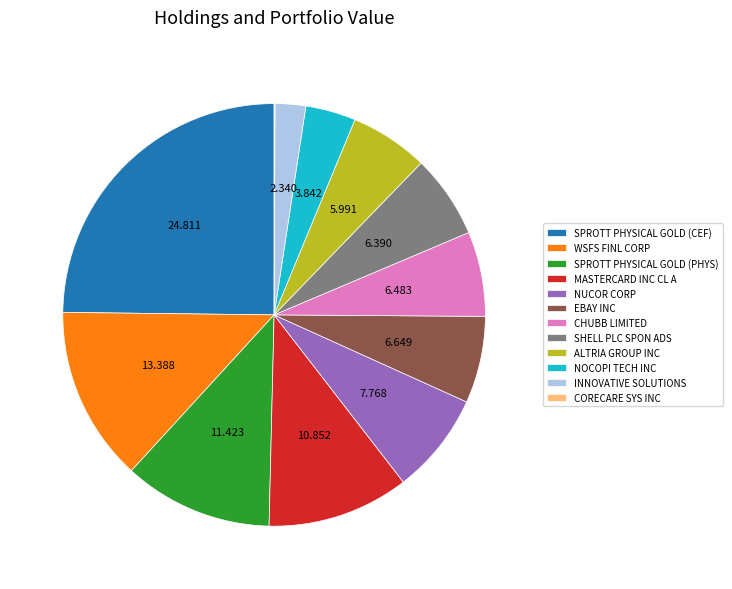

Which has a higher value, NOCOPI TECH INC or SPROTT PHYSICAL GOLD (PHYS)?

SPROTT PHYSICAL GOLD (PHYS)